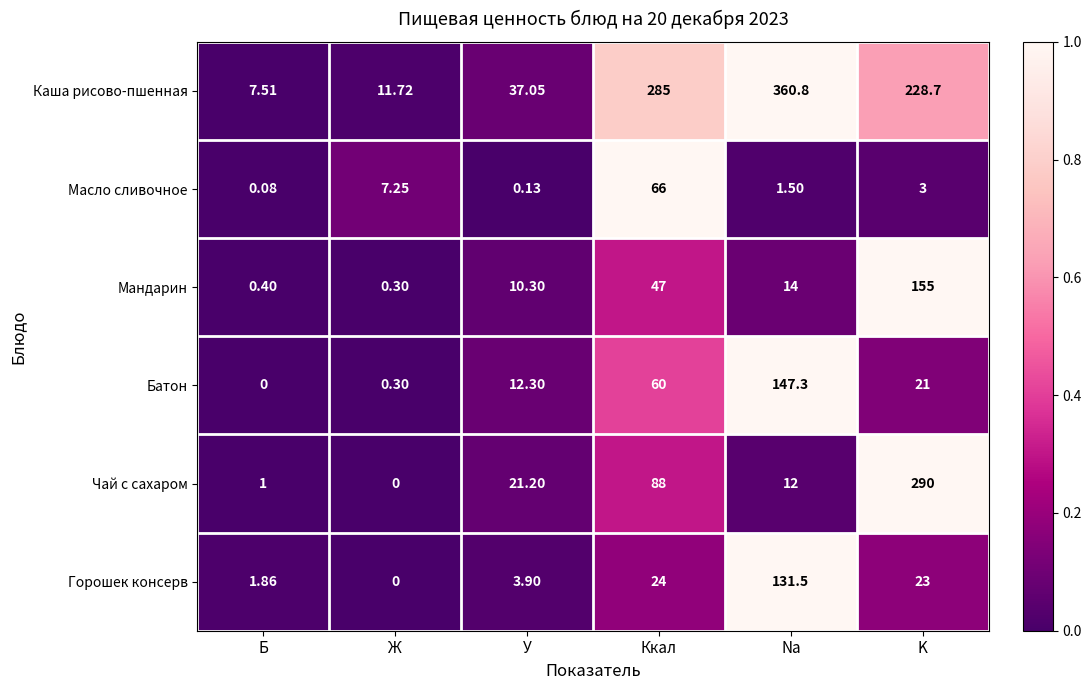

Which series has the largest total across all categories?

Каша рисово-пшенная